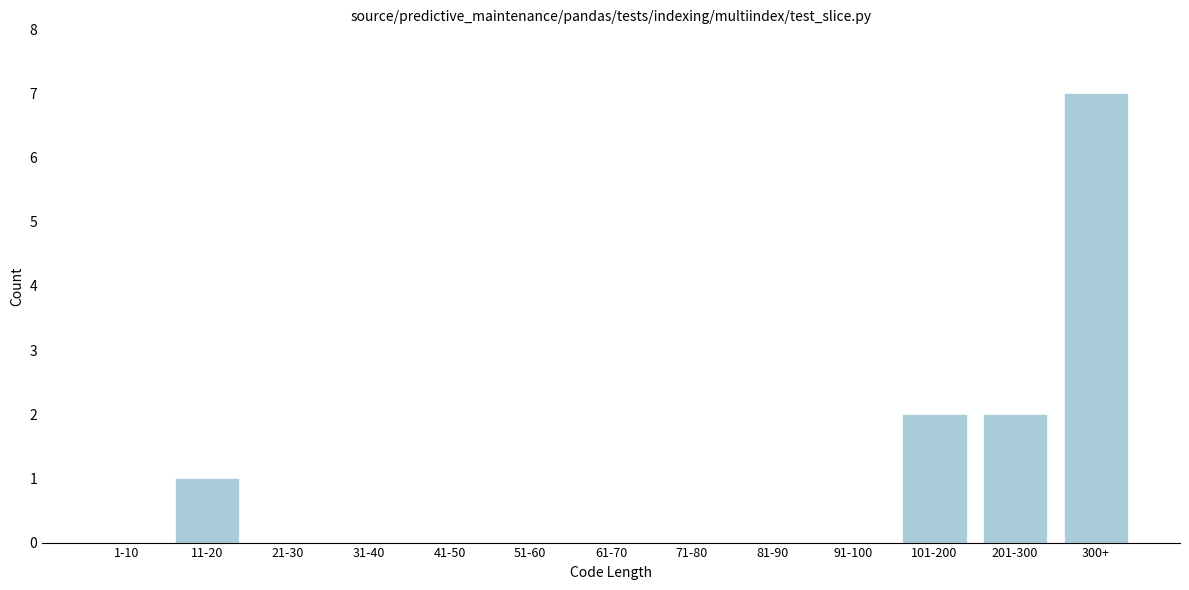

Reading left to right, list all the values displayed in this chart.

1-10=0	11-20=1	21-30=0	31-40=0	41-50=0	51-60=0	61-70=0	71-80=0	81-90=0	91-100=0	101-200=2	201-300=2	300+=7